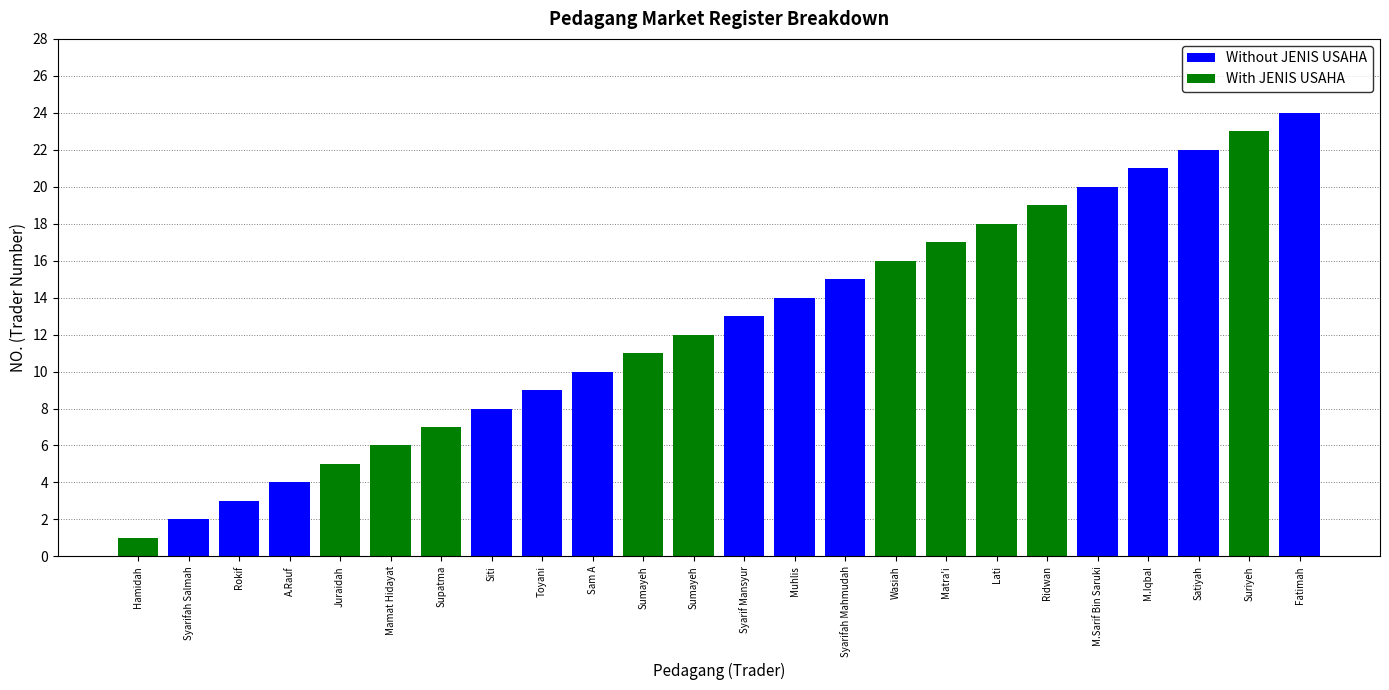

At which category is the sum across all series the highest?

Fatimah